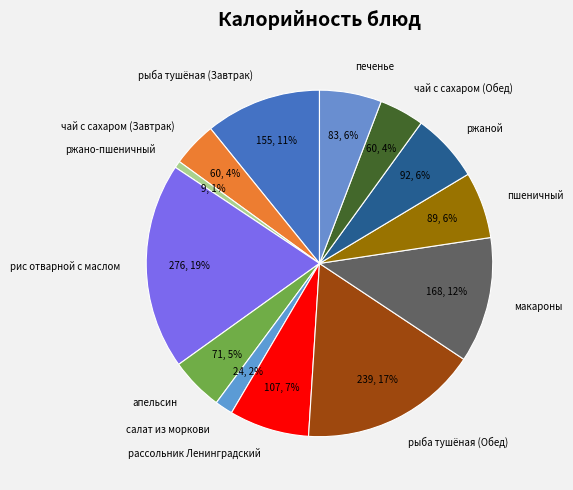

To the nearest percent, what is the average slice percentage?

8%